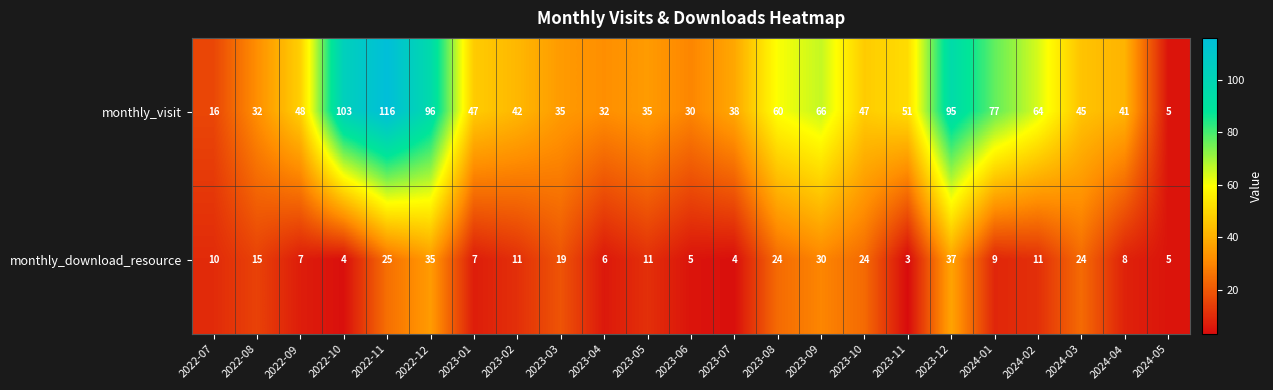

At 2023-07, list the series in order from smallest to largest.

monthly_download_resource, monthly_visit